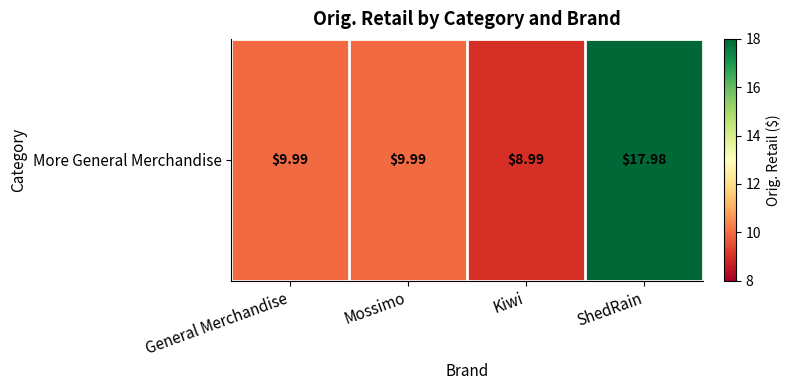

Is it true that the value at Kiwi is 4.7?

False